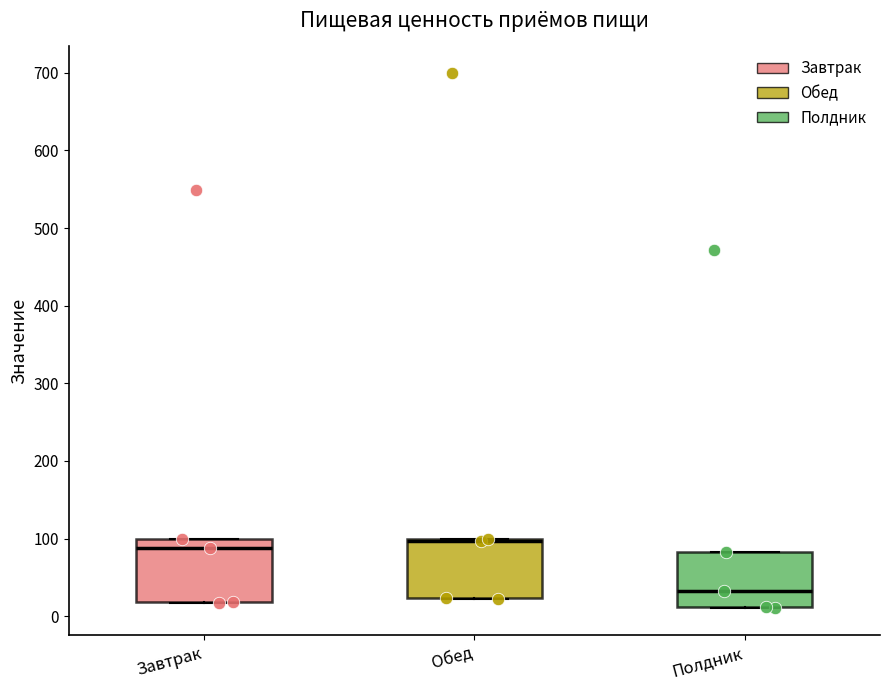

Reading left to right, read every box against the y-axis: the position of its median line, the range the box covers, and the ends of its whiskers. The values are not printed on the chart, so give them approximately, as read against the axis.

Завтрак: median 90, box 20 to 100, whiskers 20 to 100
Обед: median 100 (just below the box's upper edge), box 20 to 100, whiskers 20 to 100
Полдник: median 30, box 10 to 80, whiskers 10 to 80